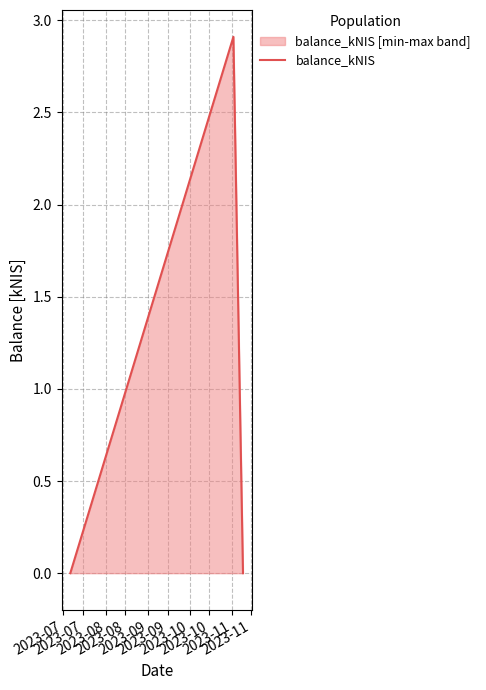

What is the greatest value displayed?

2.9